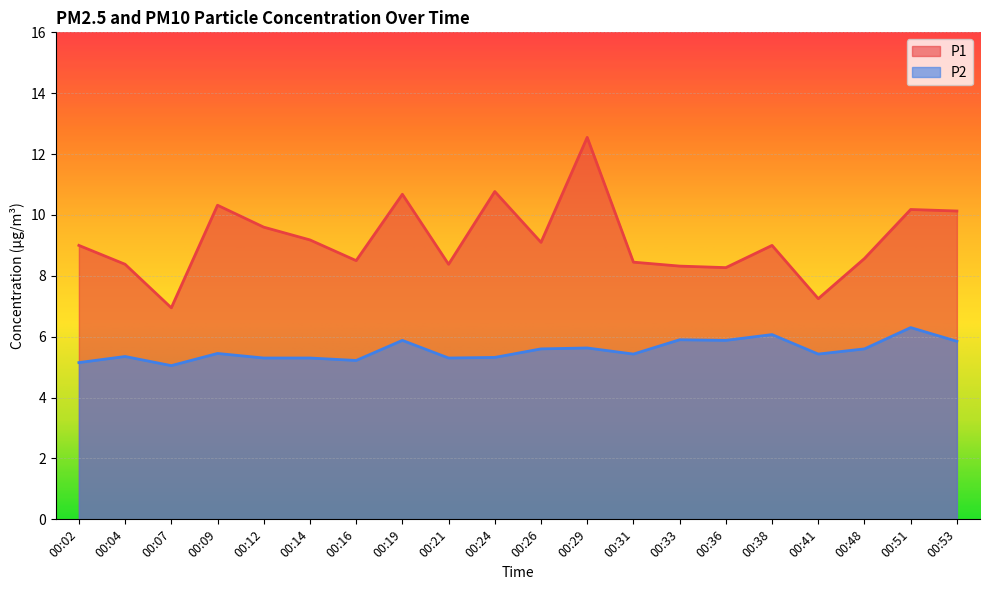

What is the total value across all series at 00:29?

18.2